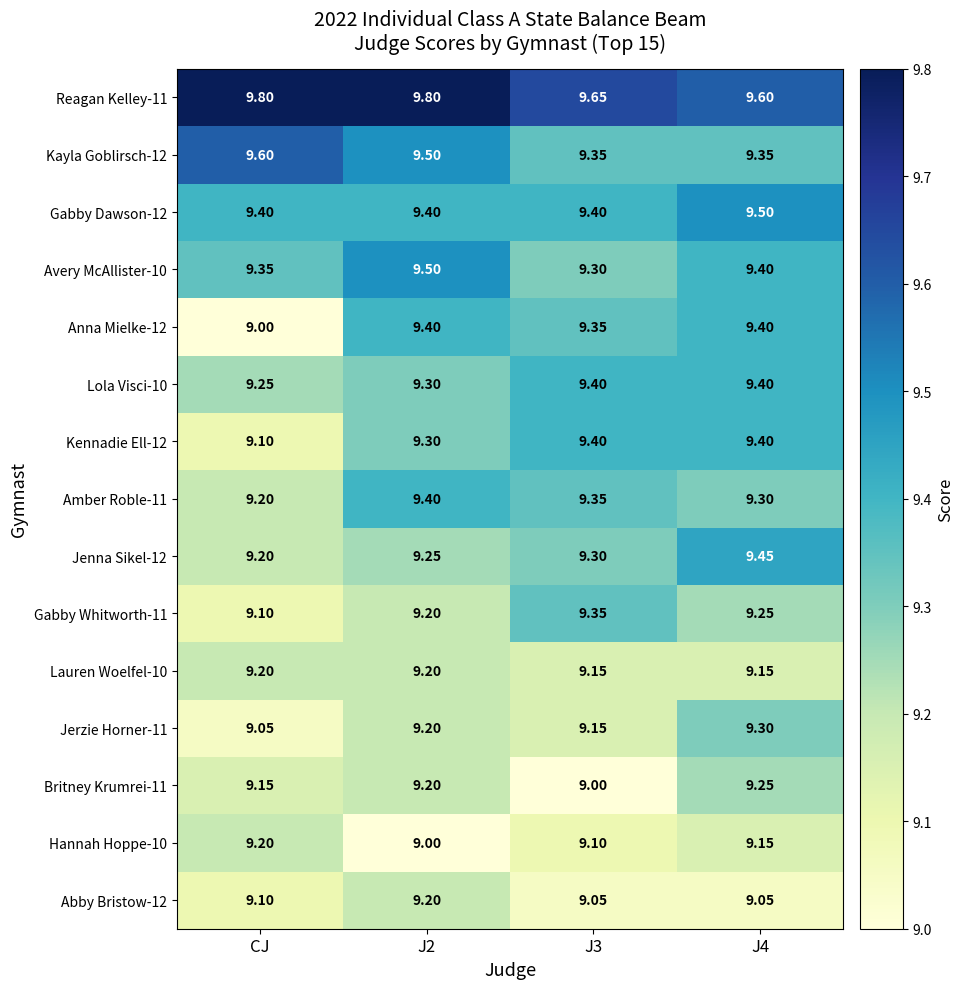

Which series has the largest range (max minus min)?

Anna Mielke-12